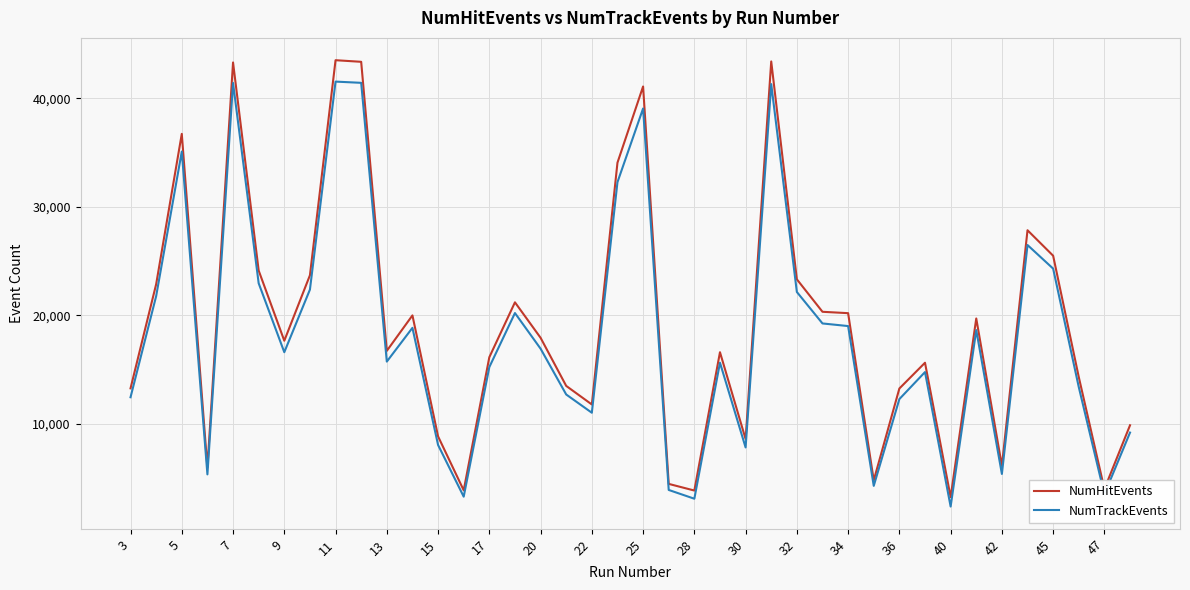

What is the greatest value displayed?

43524